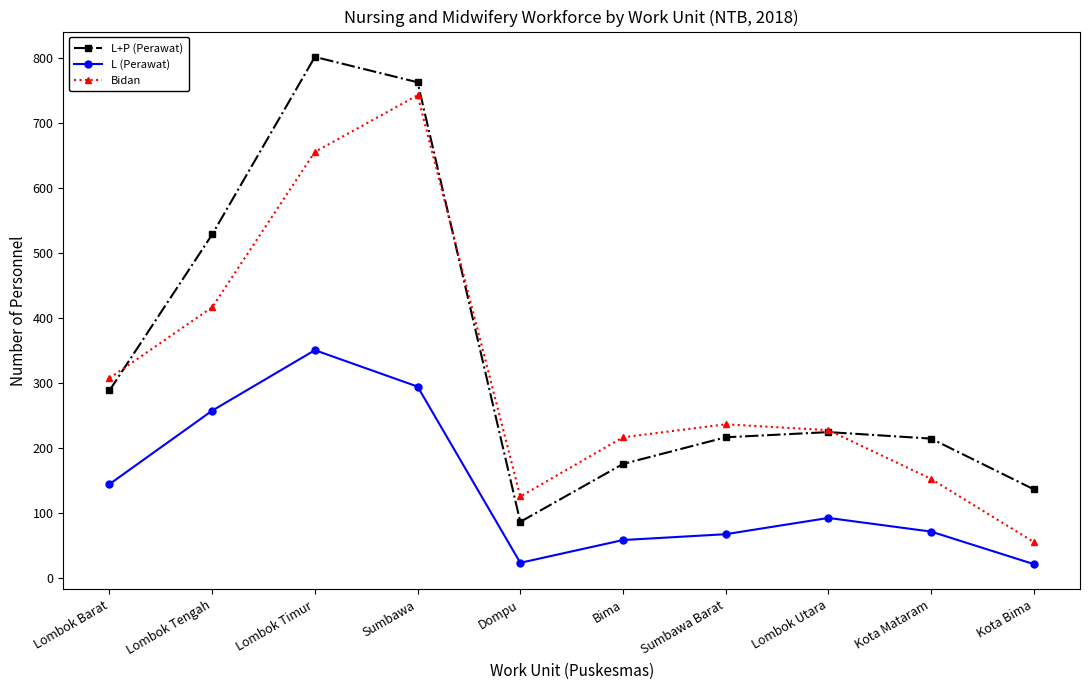

At Bima, list the series in order from largest to smallest.

Bidan, L+P (Perawat), L (Perawat)